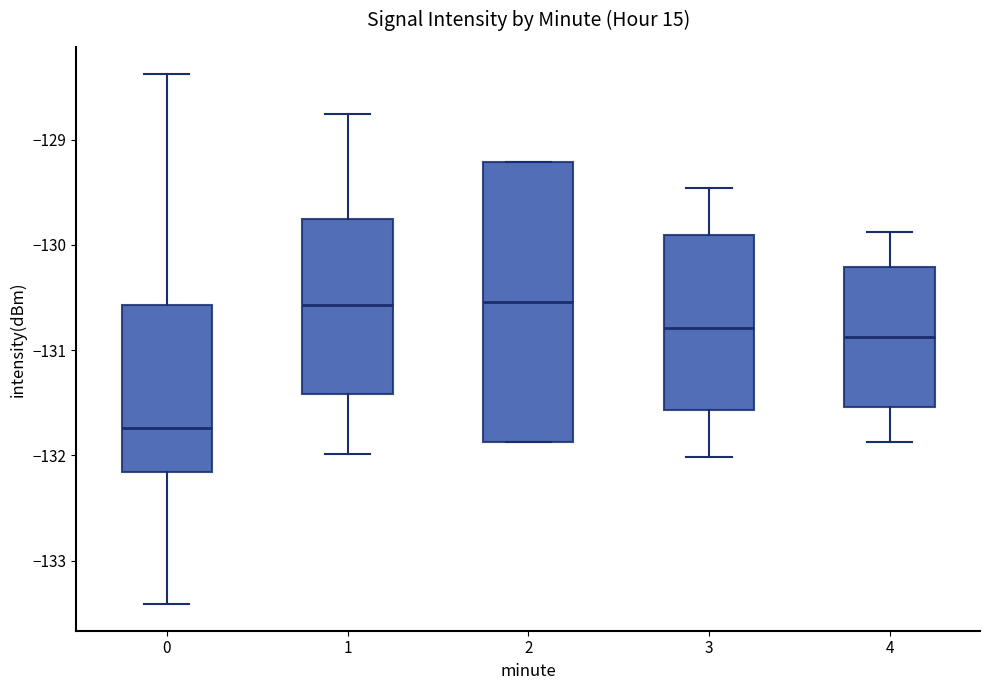

Reading left to right, read every box against the y-axis: the position of its median line, the range the box covers, and the ends of its whiskers. The values are not printed on the chart, so give them approximately, as read against the axis.

0: median -131.7, box -132.2 to -130.6, whiskers -133.4 to -128.4
1: median -130.6, box -131.4 to -129.8, whiskers -132.0 to -128.8
2: median -130.5, box -131.9 to -129.2, whiskers -131.9 to -129.2
3: median -130.8, box -131.6 to -129.9, whiskers -132.0 to -129.5
4: median -130.9, box -131.5 to -130.2, whiskers -131.9 to -129.9